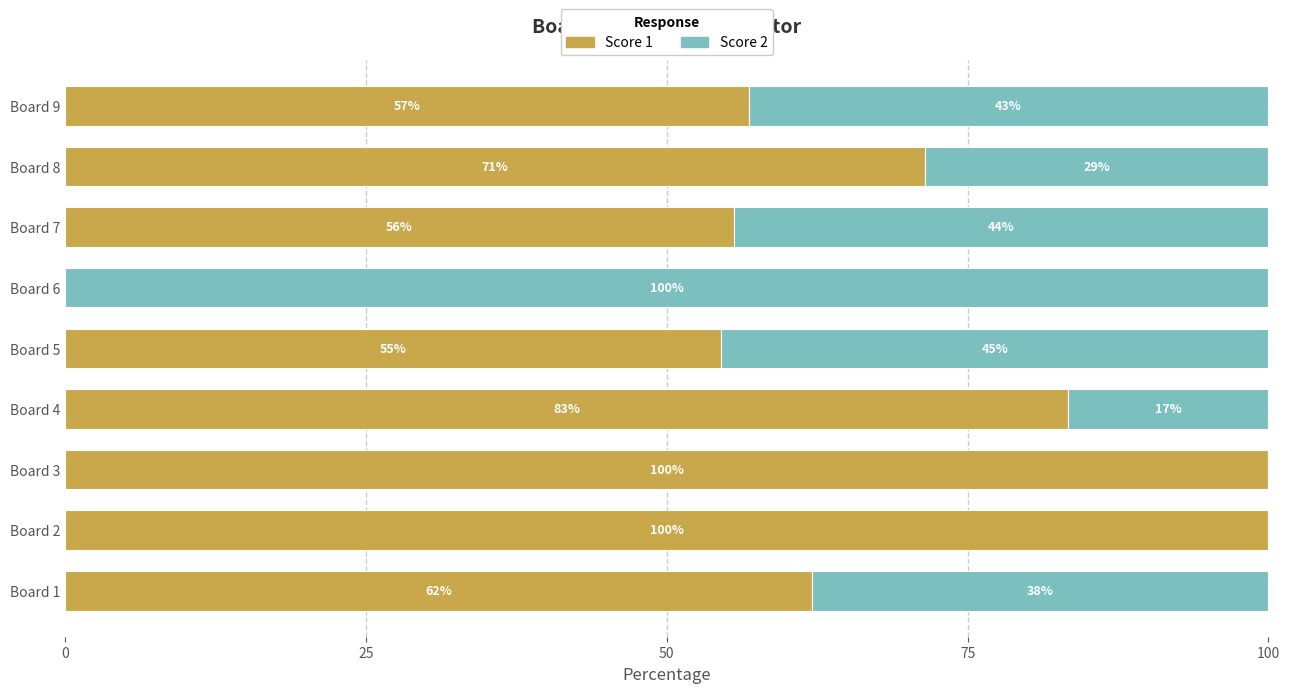

What is the highest value of the Score 1 series?

100.0